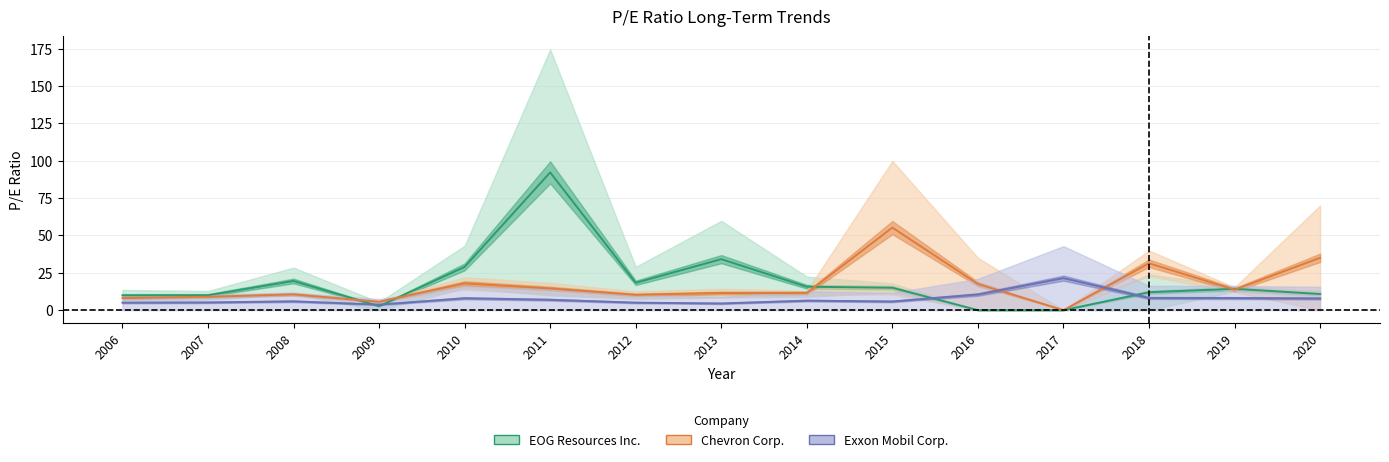

At which category is the sum across all series the highest?

2011